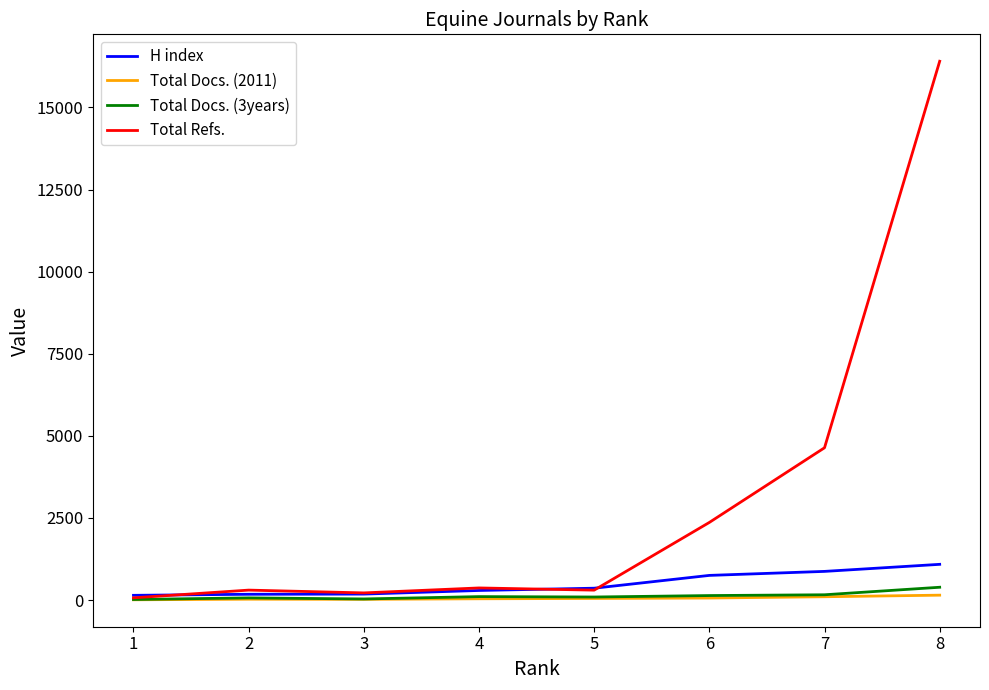

Which series has the largest total across all categories?

Total Refs.